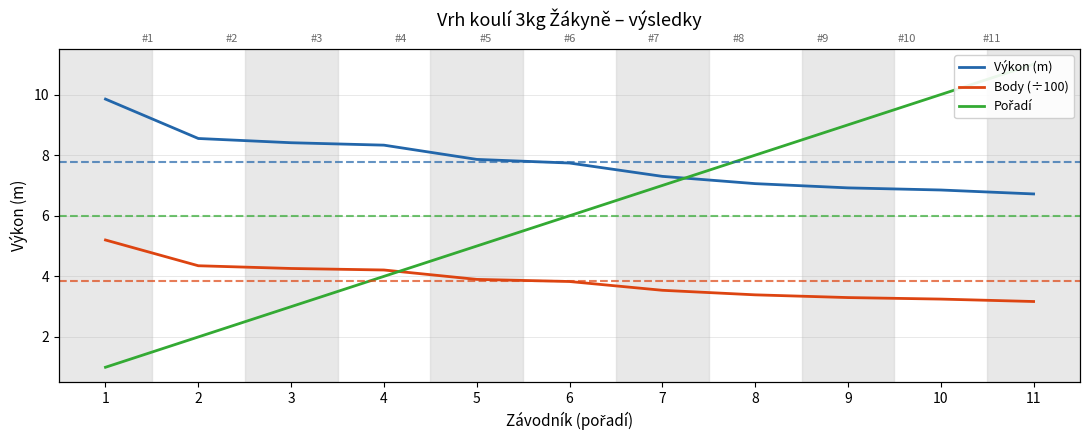

What is the difference between the maximum and minimum values in the Pořadí series?

10.0